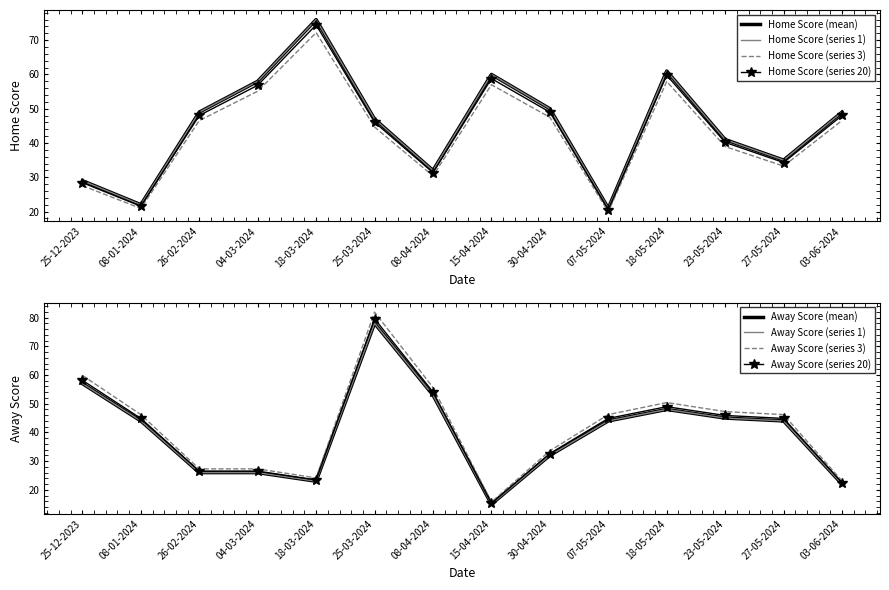

What is the lowest value of the Home Score series?

21